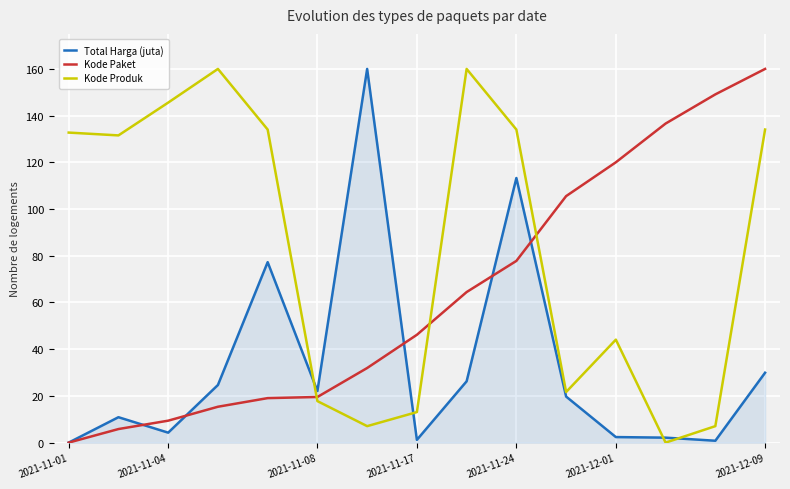

Rank the series by their average value, from lowest to highest.

Total Harga (juta), Kode Paket, Kode Produk